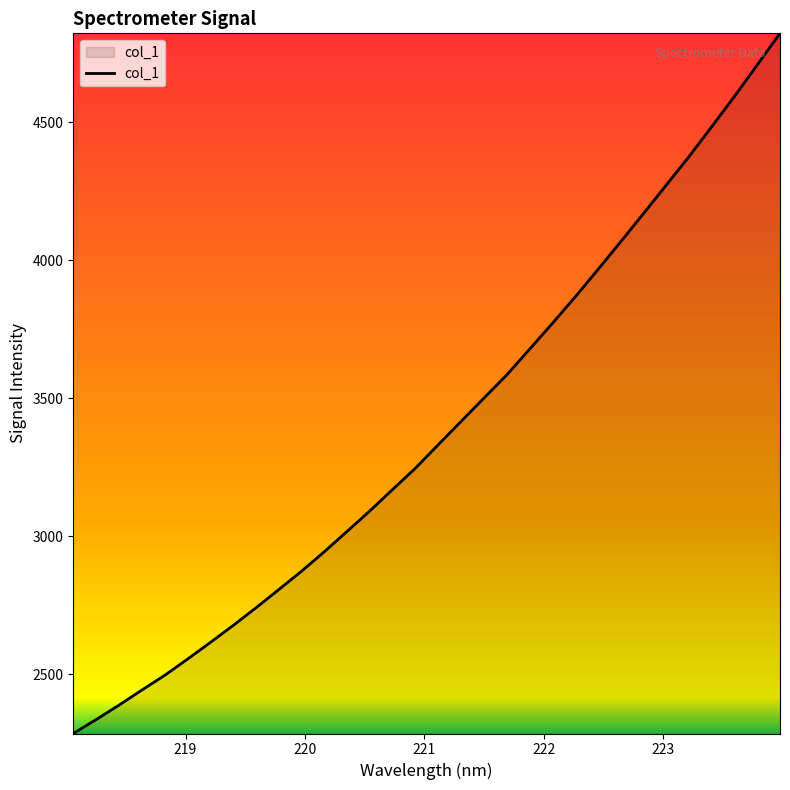

What is the minimum value shown in the chart?

2286.2